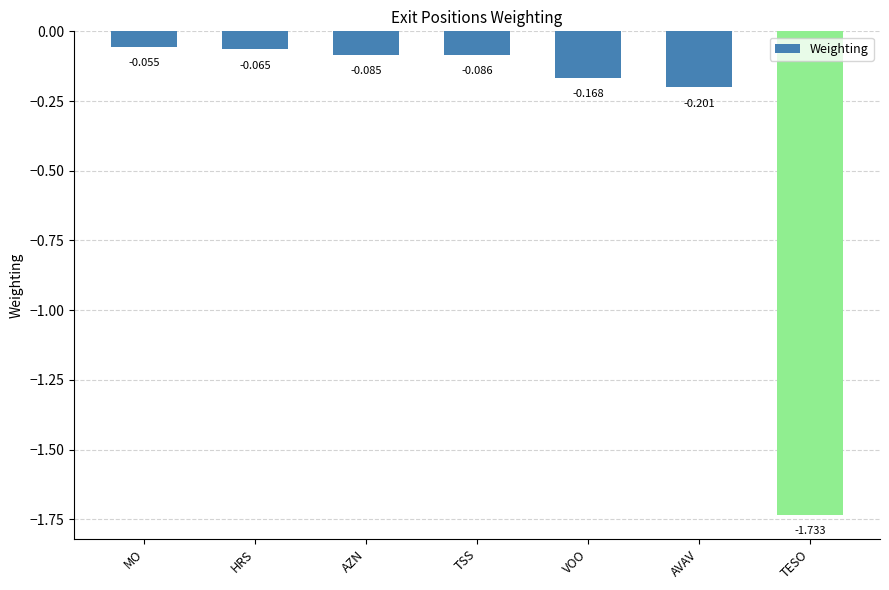

What is the label of the 4th bar from the left?

TSS